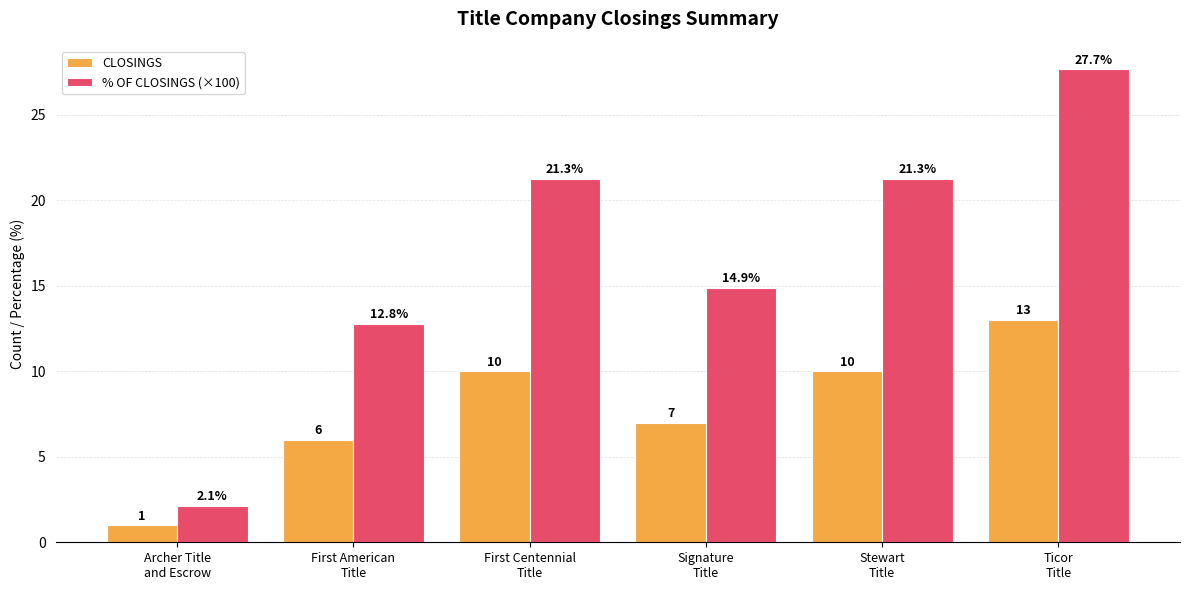

What is the greatest value displayed?

27.7